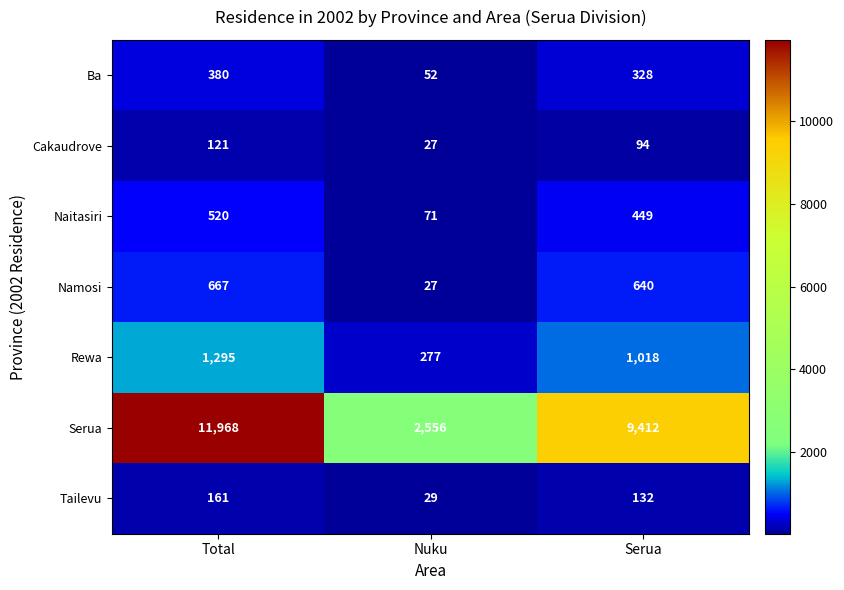

What is the minimum value shown in the chart?

27